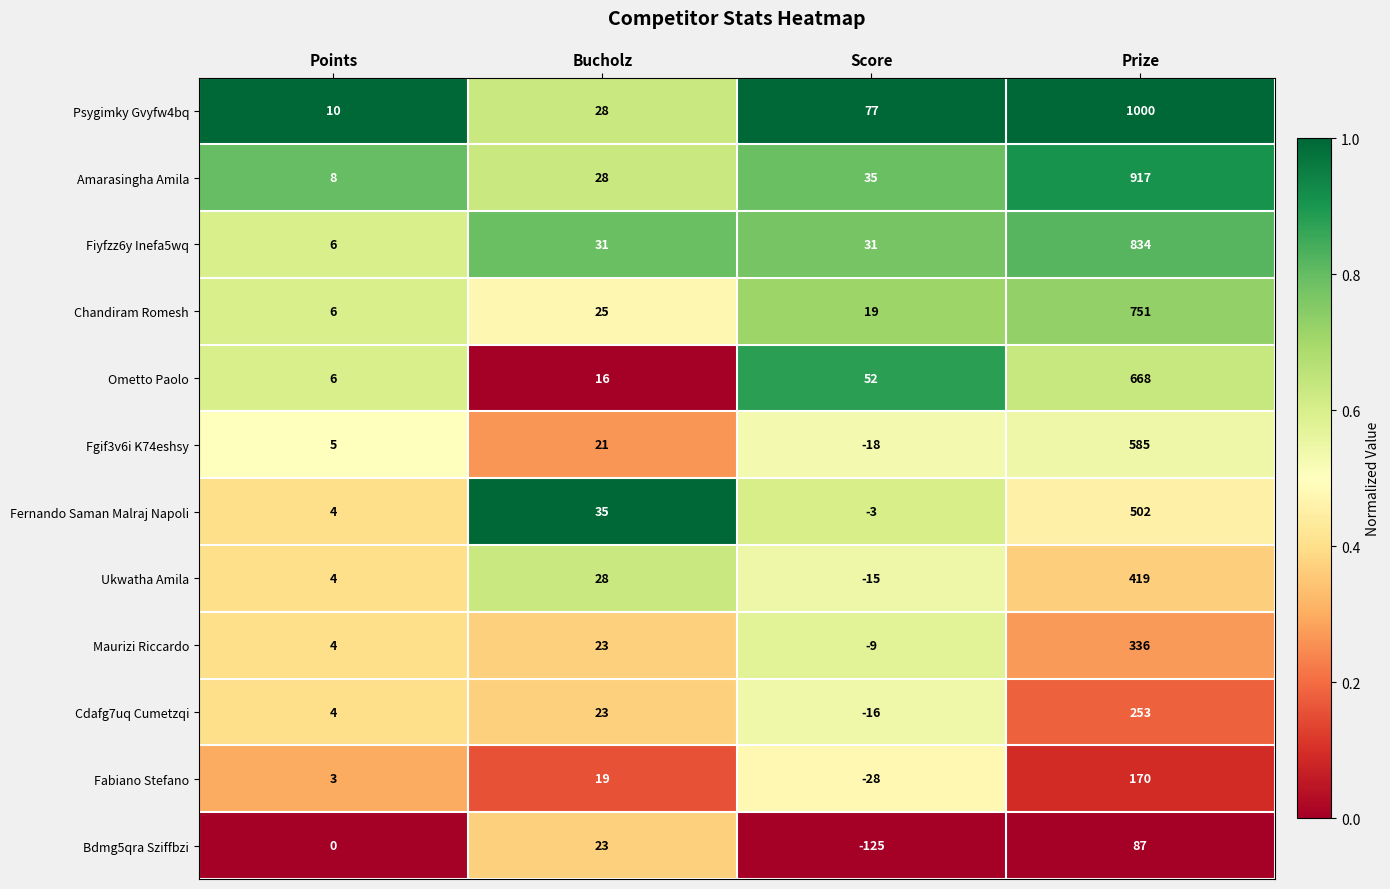

Is it true that Fabiano Stefano equals 170 at Prize?

True